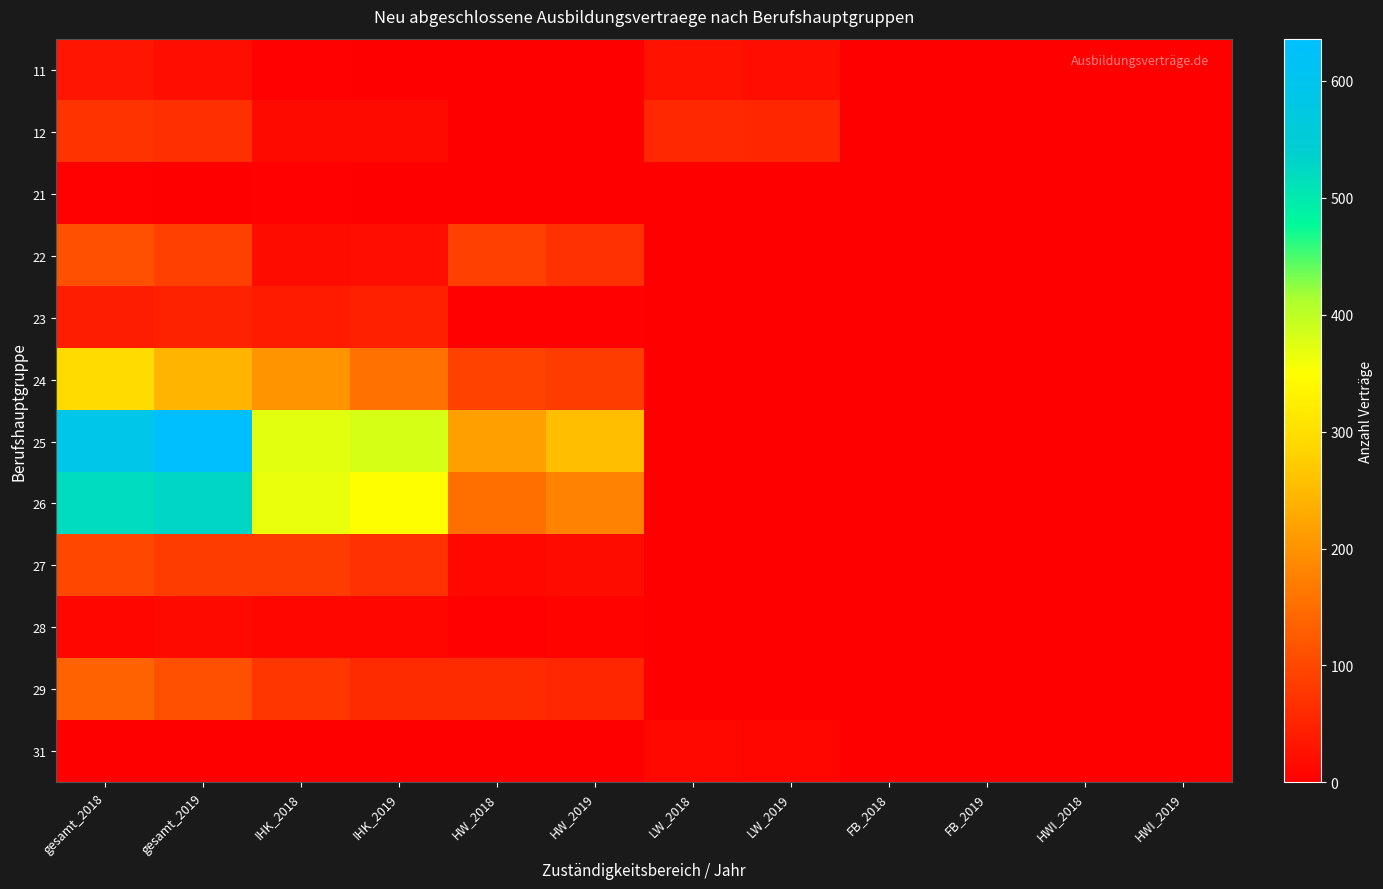

Which category has the lowest value across all series?

IHK_2019